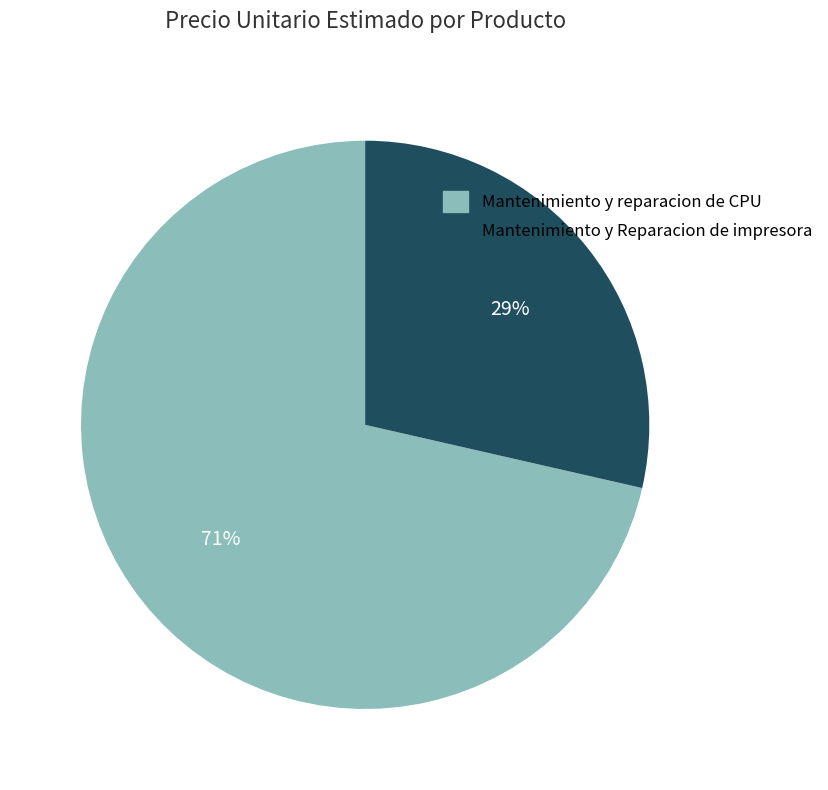

Rank the categories by value from highest to lowest.

Mantenimiento y reparacion de CPU, Mantenimiento y Reparacion de impresora